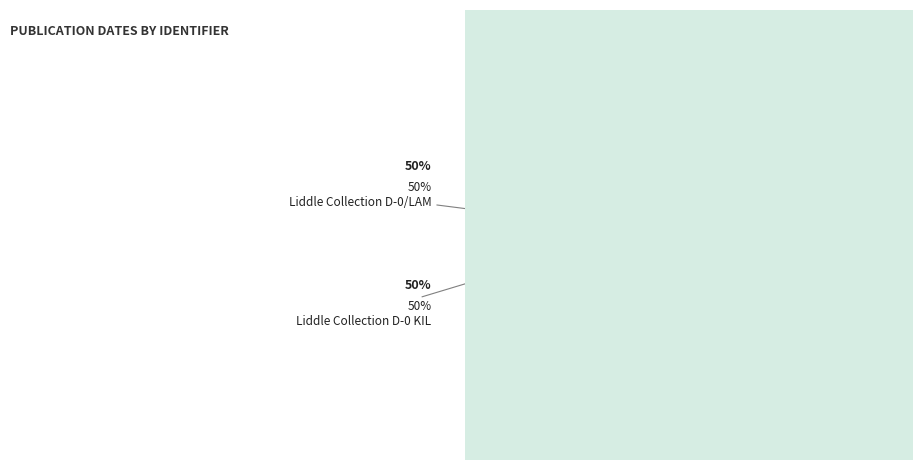

Is it true that Liddle Collection D-0 KIL is 36% of the pie?

False